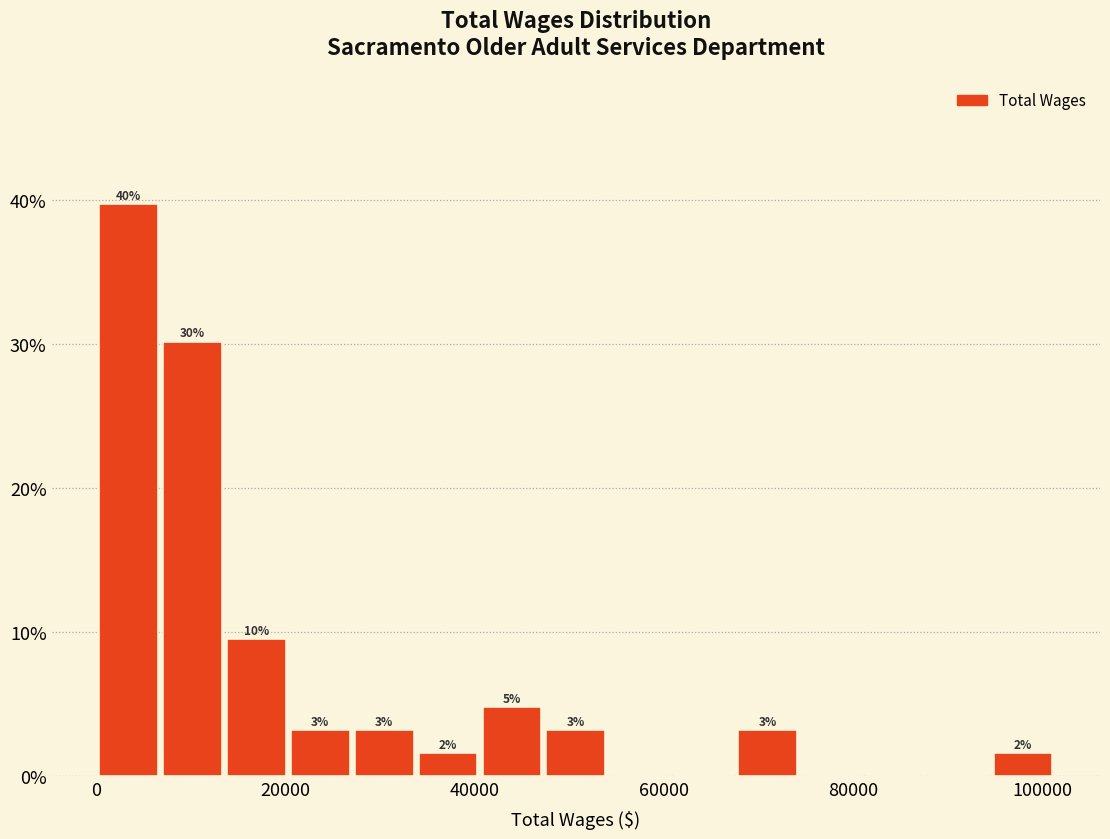

Around what value on the x-axis is the tallest bar? Give the approximate position of its centre, as read against the axis.

4000